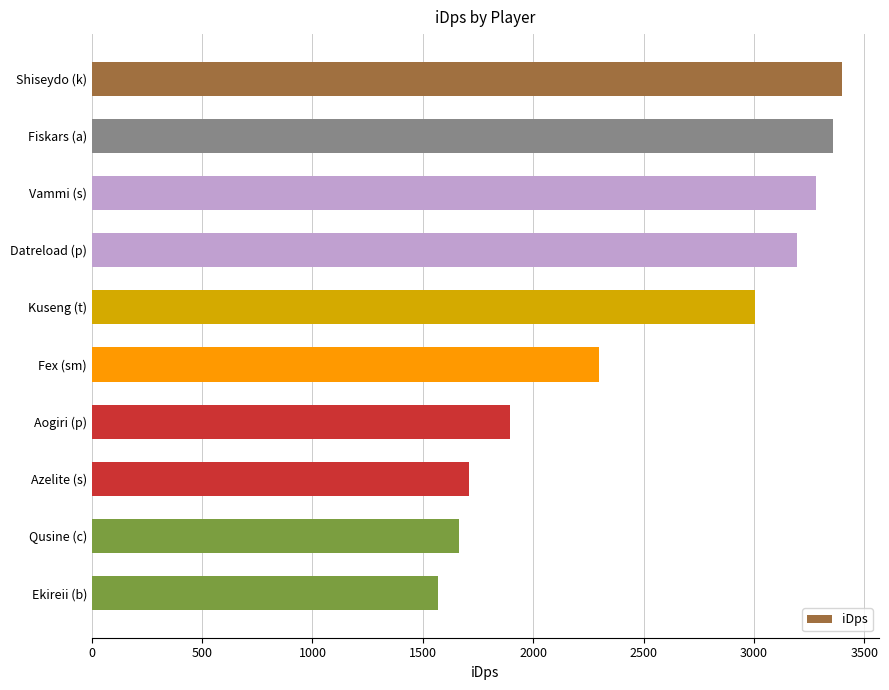

Approximately how many times larger is the value at Ekireii (b) compared to Fex (sm)?

0.7